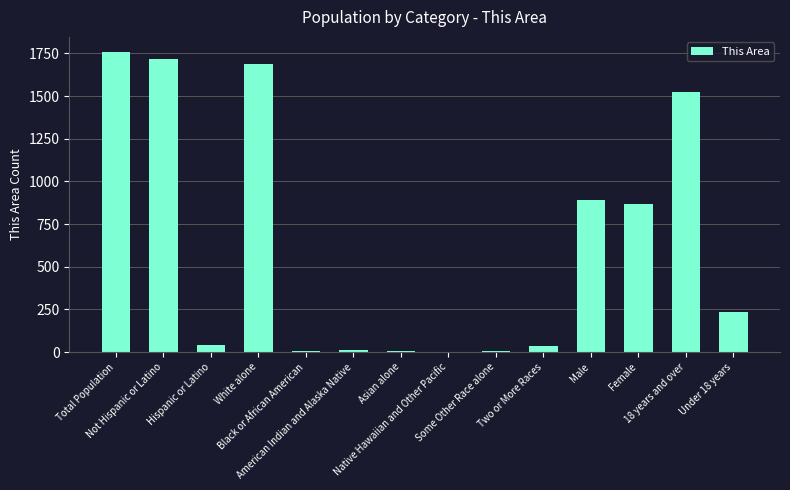

Count the number of data series in this chart.

1